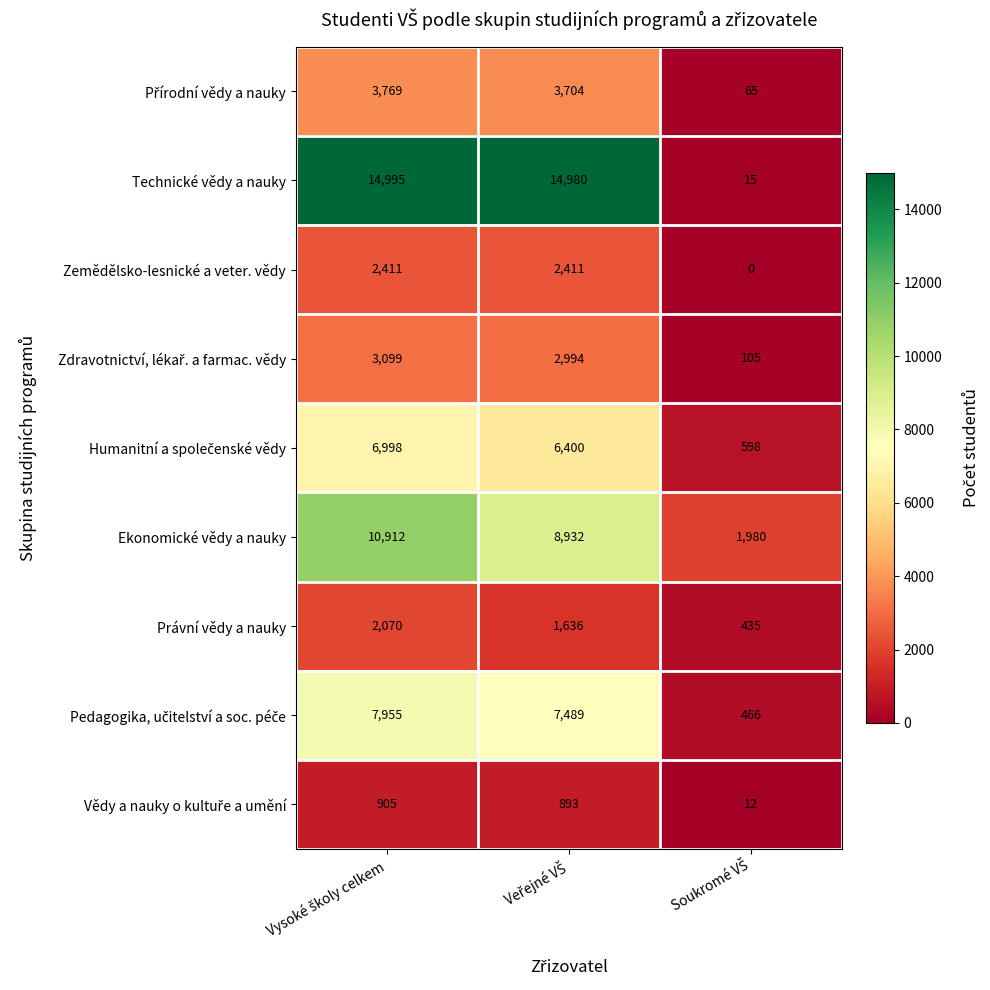

Which series has the largest range (max minus min)?

Technické vědy a nauky